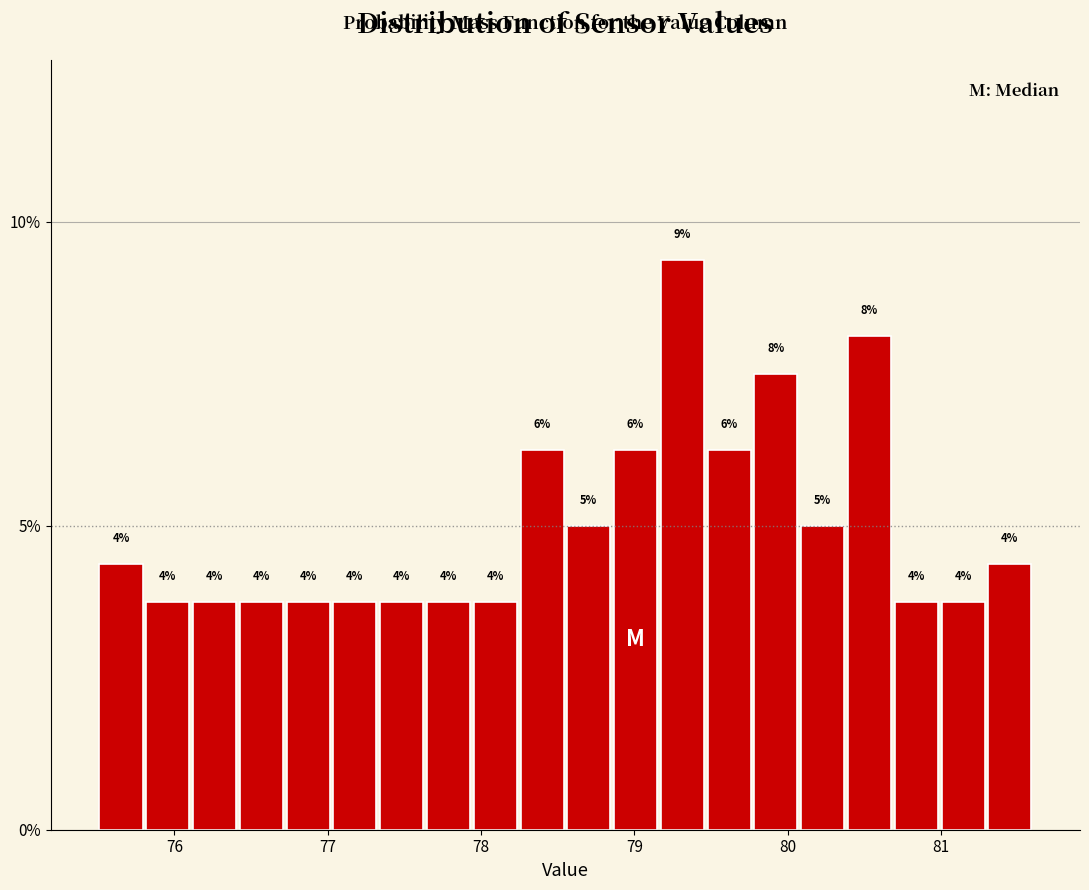

Around what value on the x-axis is the tallest bar? Give the approximate position of its centre, as read against the axis.

79.3